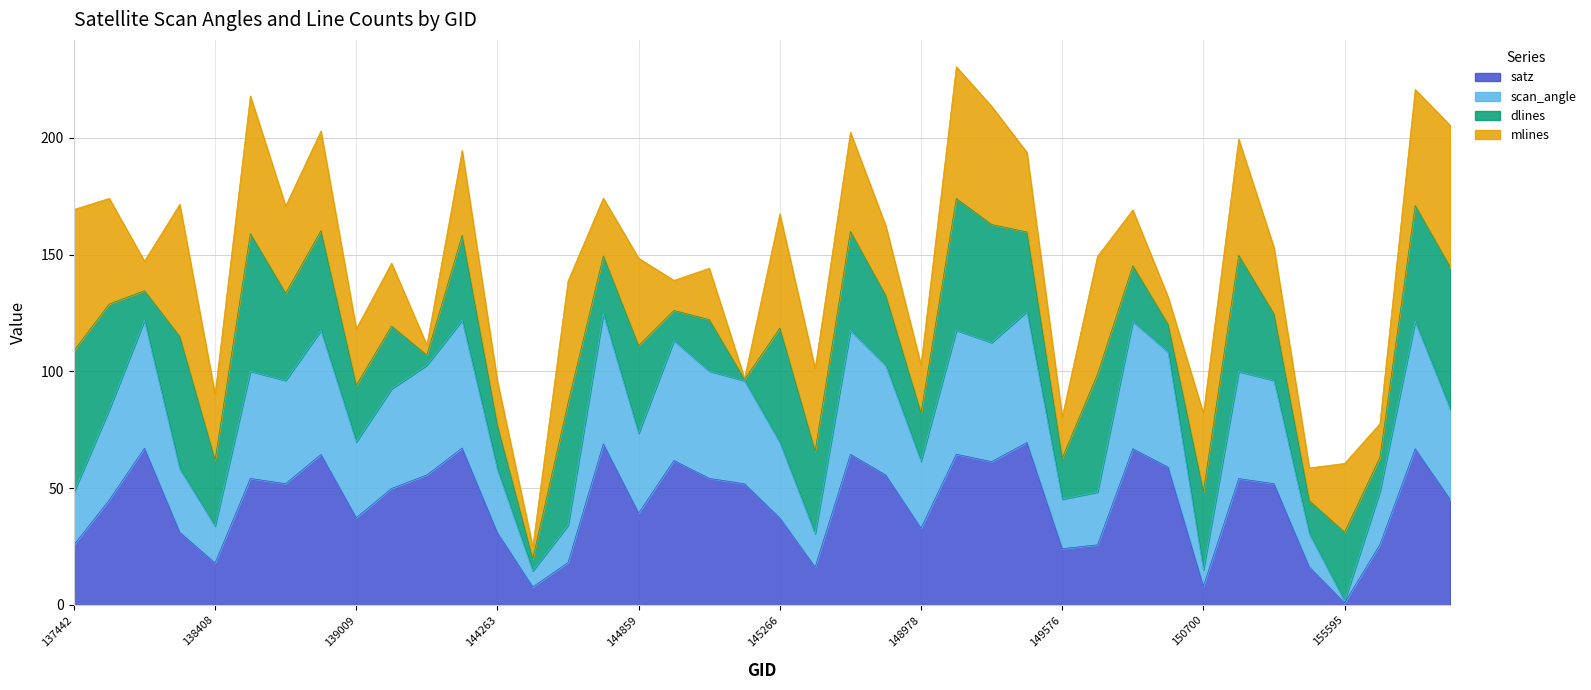

True or false: satz and scan_angle intersect in this chart.

False